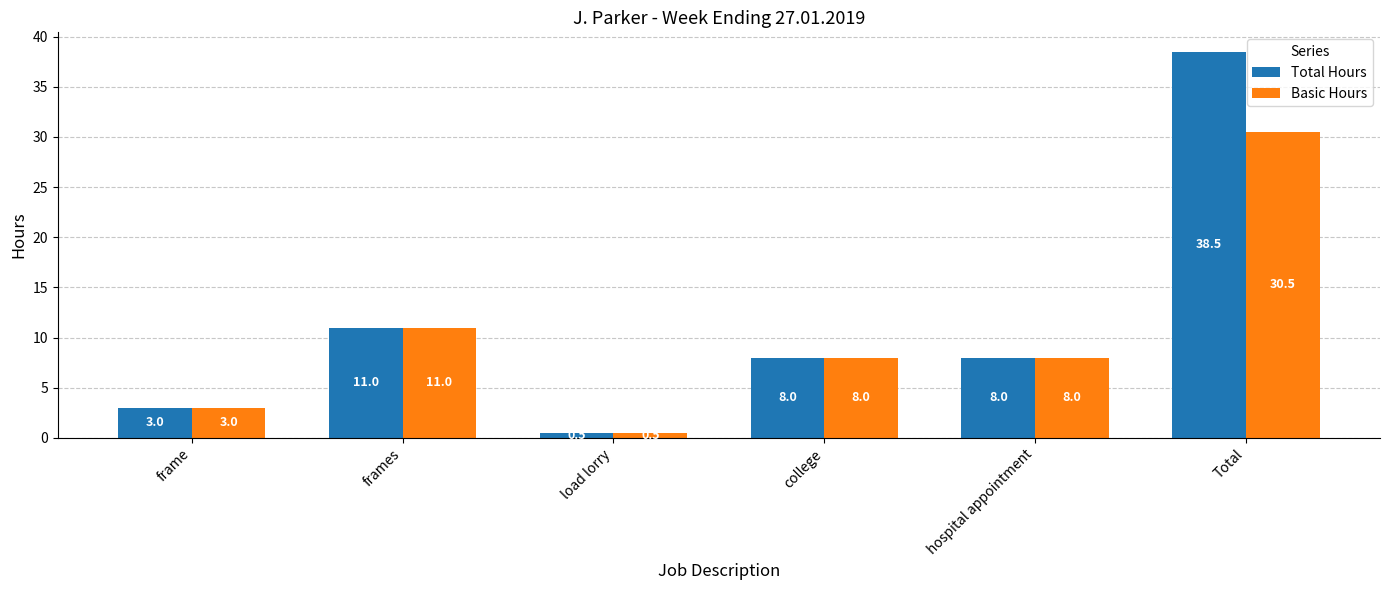

At how many categories does at least one series exceed 22?

1